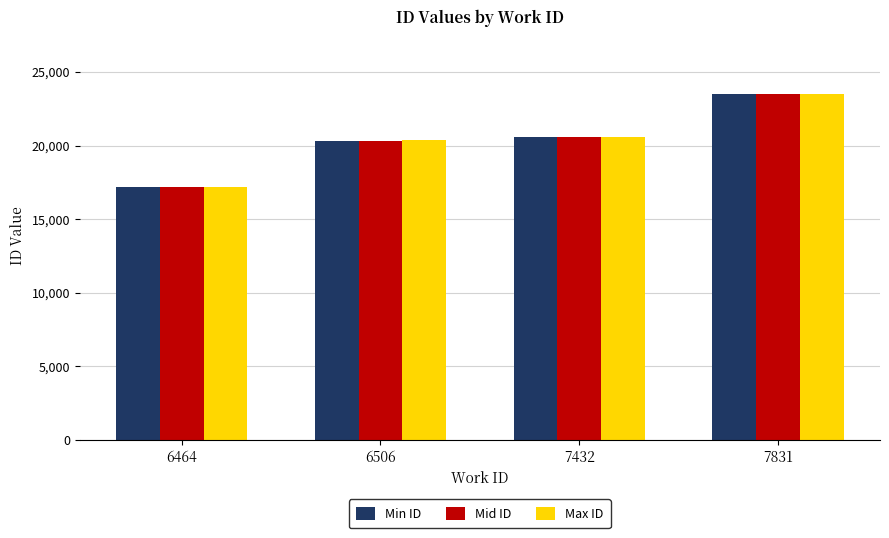

What is the value of the Max ID bar at the 3rd from the left?

20623